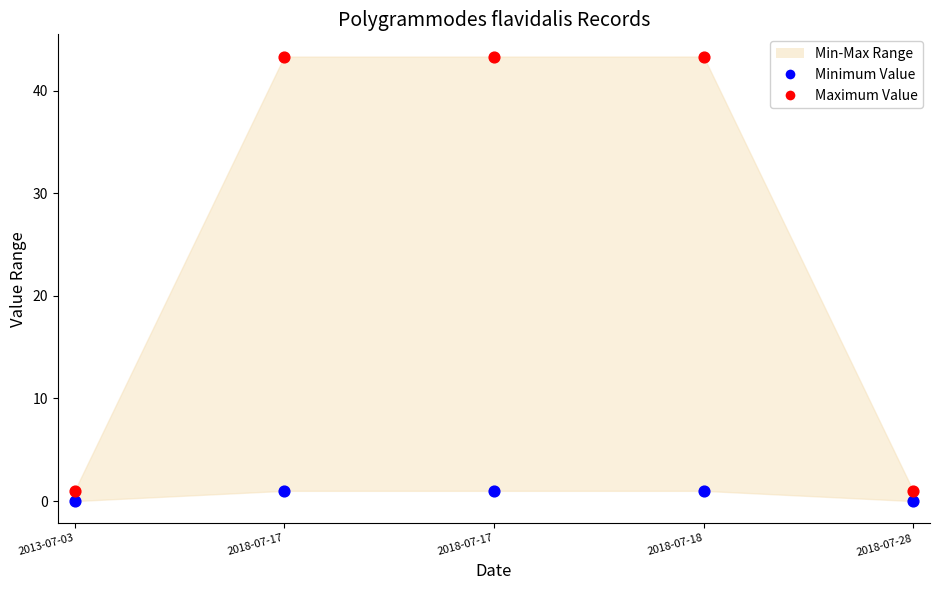

What is the X range (max minus min) for the scatter plot?

1.0